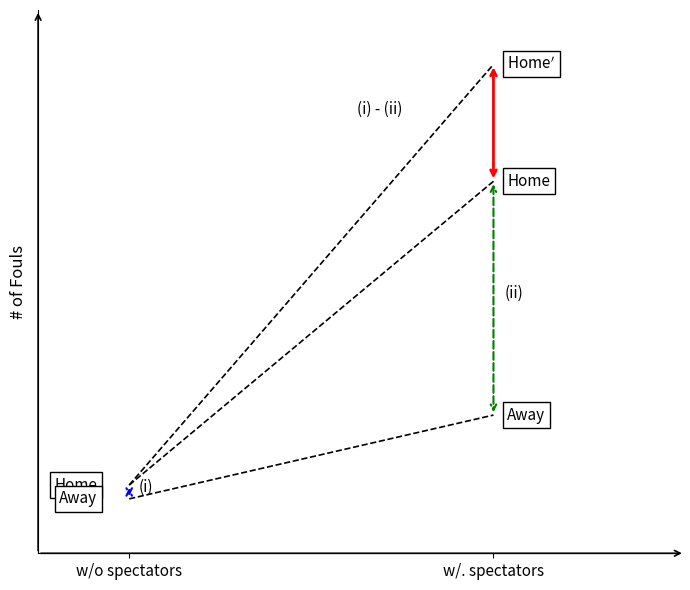

What is the sum of all Home' values?

15217.5